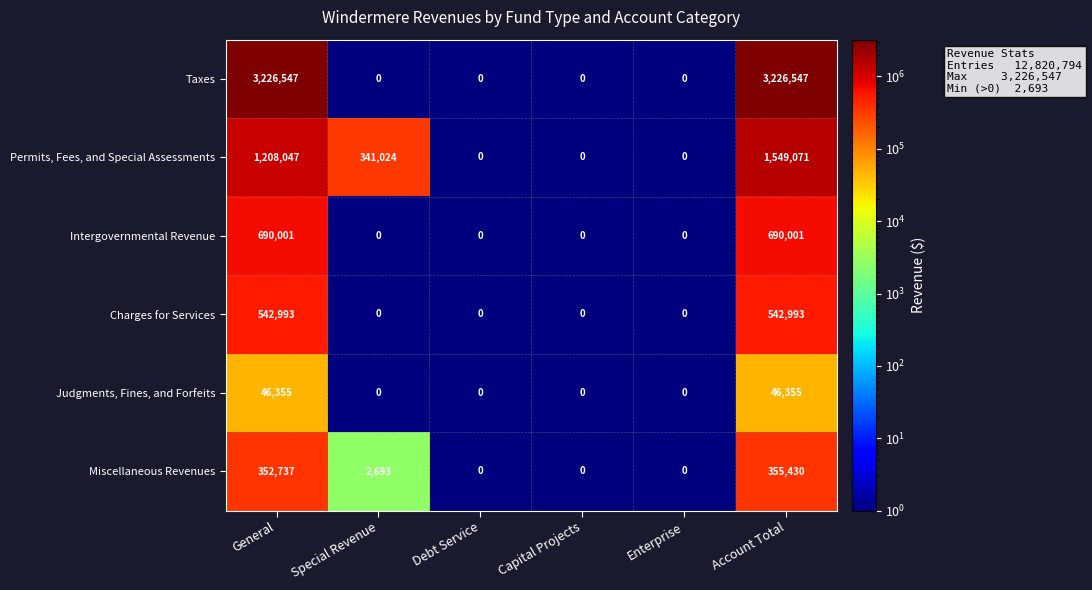

Rank the series by their maximum value, from lowest to highest.

Judgments, Fines, and Forfeits, Miscellaneous Revenues, Charges for Services, Intergovernmental Revenue, Permits, Fees, and Special Assessments, Taxes